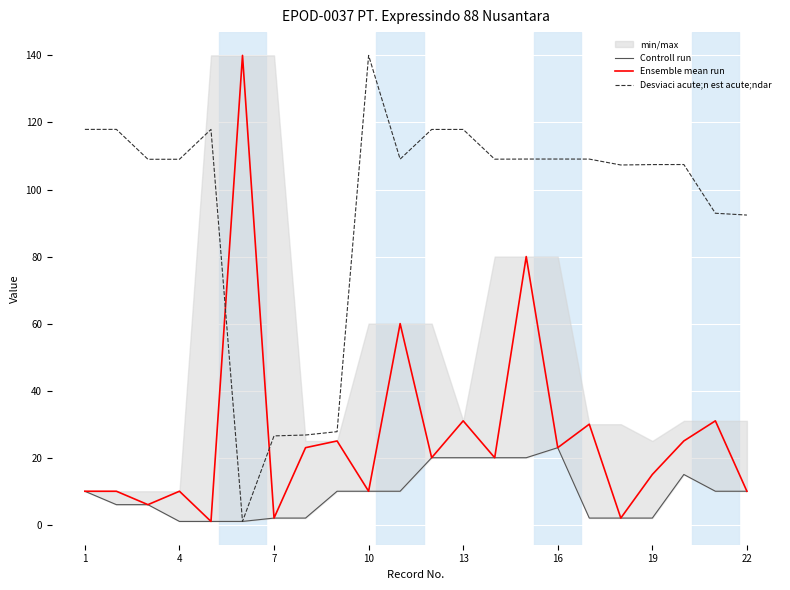

Is it true that Desviaci acute;n est acute;ndar equals 160.0 at 22?

False